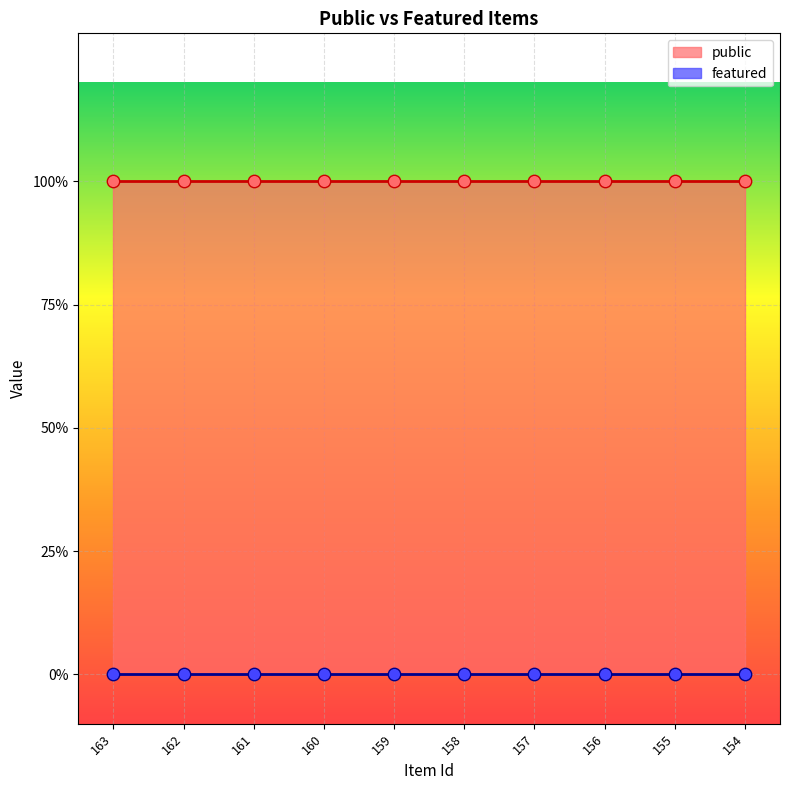

Is the value of featured at 156 greater than the value of public at 157?

No